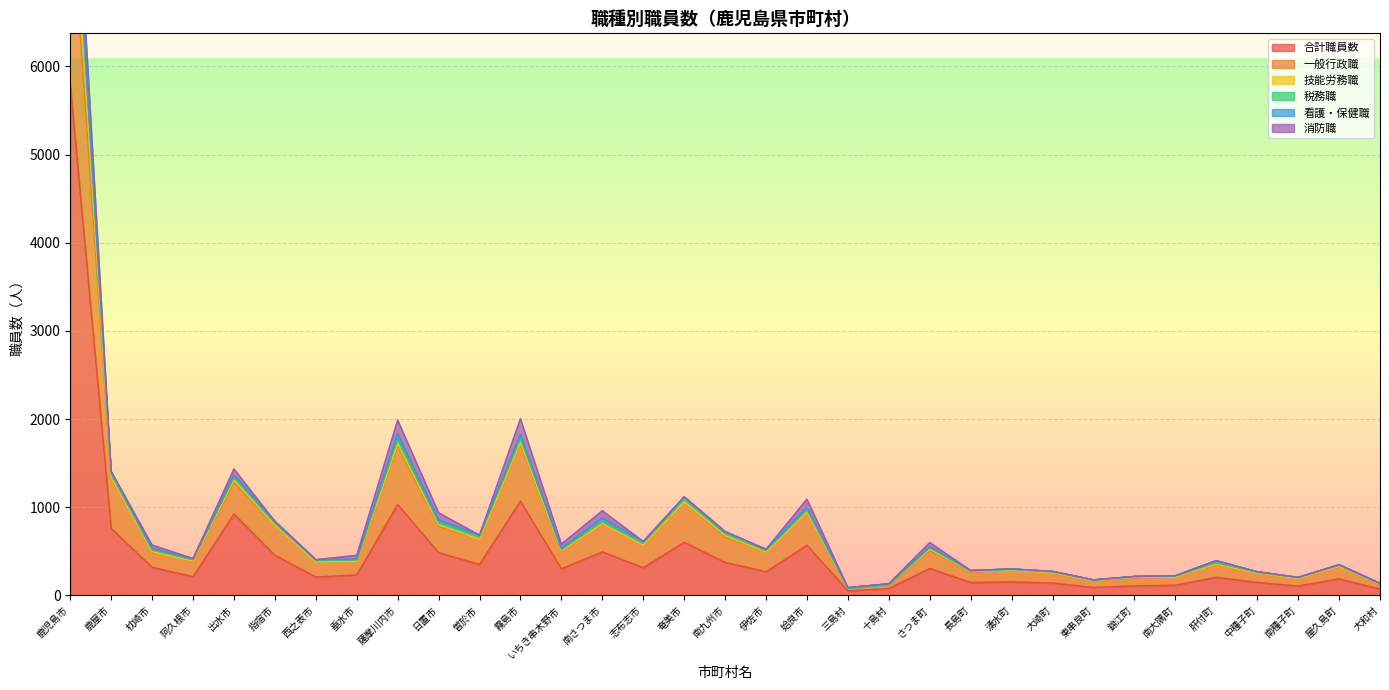

What position from the left is 奄美市?

16